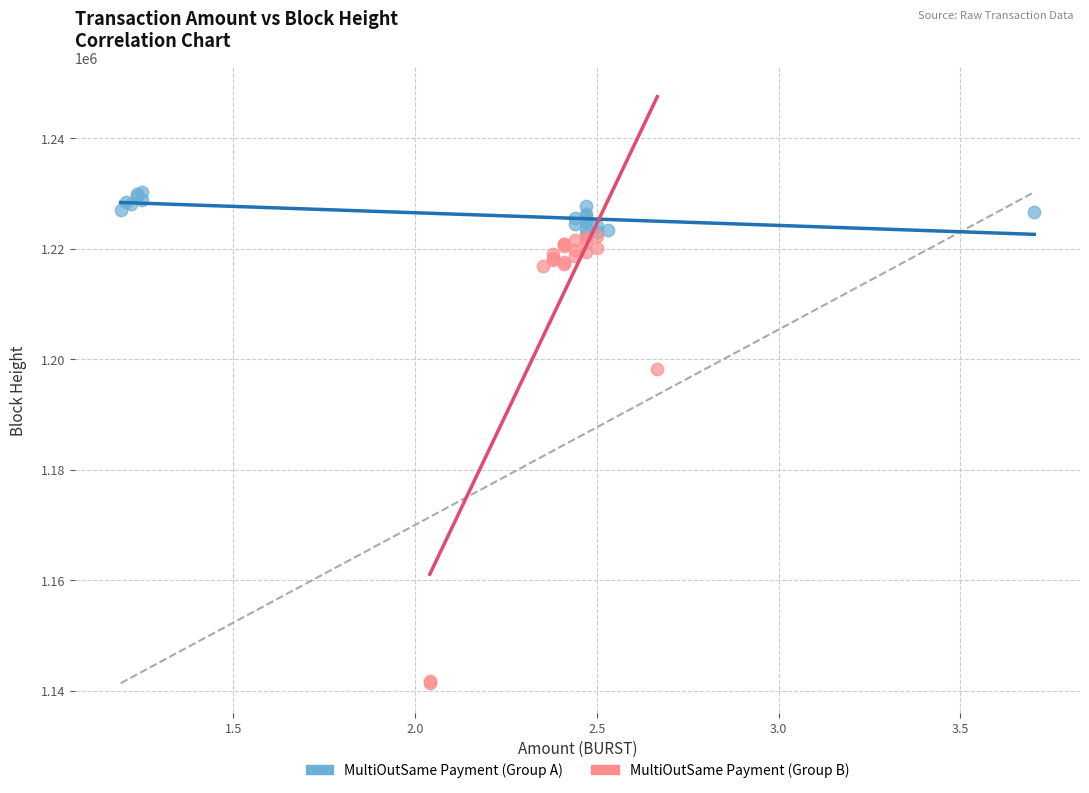

Which series has the largest Y range (max minus min)?

MultiOutSame Payment (Group B)